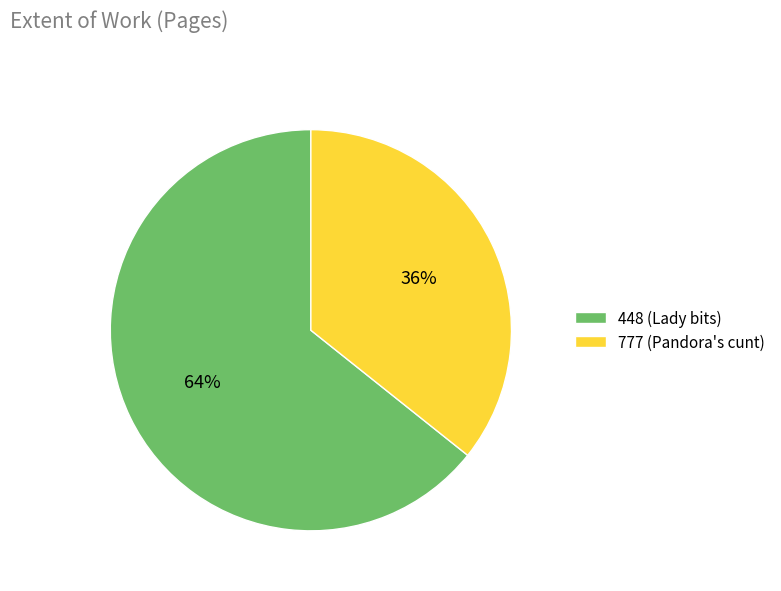

The 448 (Lady bits) slice represents 50% of the pie. True or false?

False